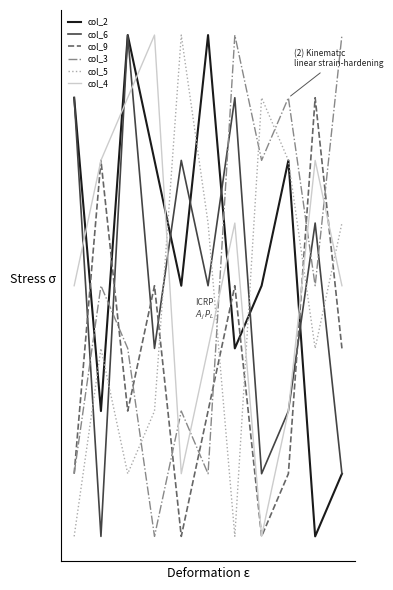

How many times do col_9 and col_5 cross each other?

5